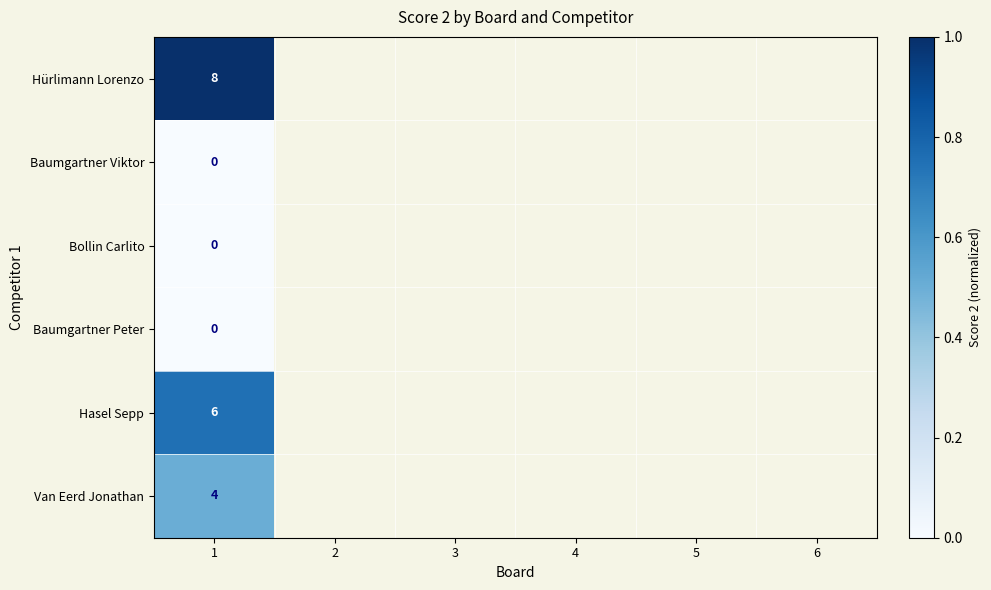

How many distinct data groups are displayed?

6